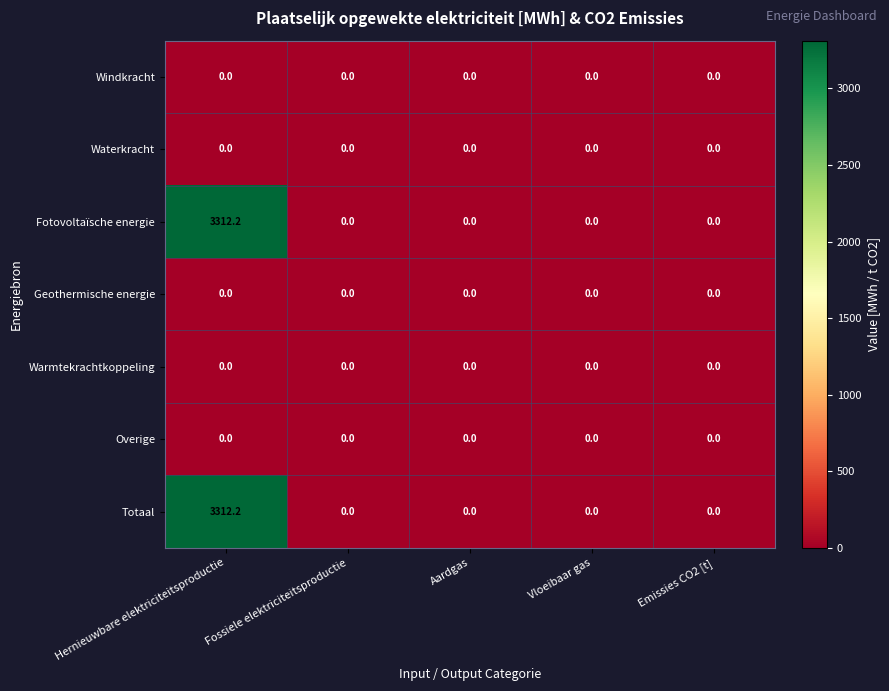

At which category is the sum across all series the highest?

Hernieuwbare elektriciteitsproductie